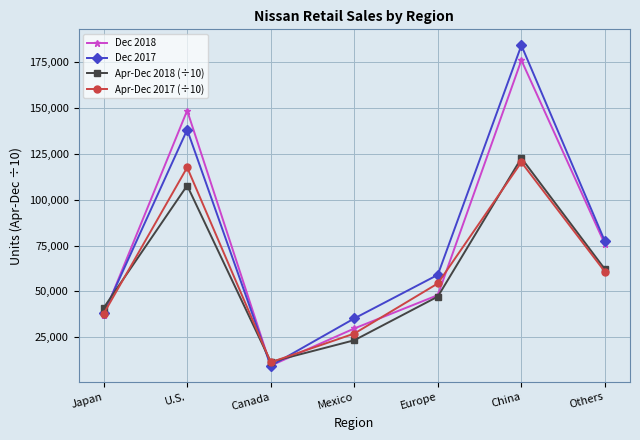

Rank the categories by Dec 2018 value from highest to lowest.

China, U.S., Others, Europe, Japan, Mexico, Canada